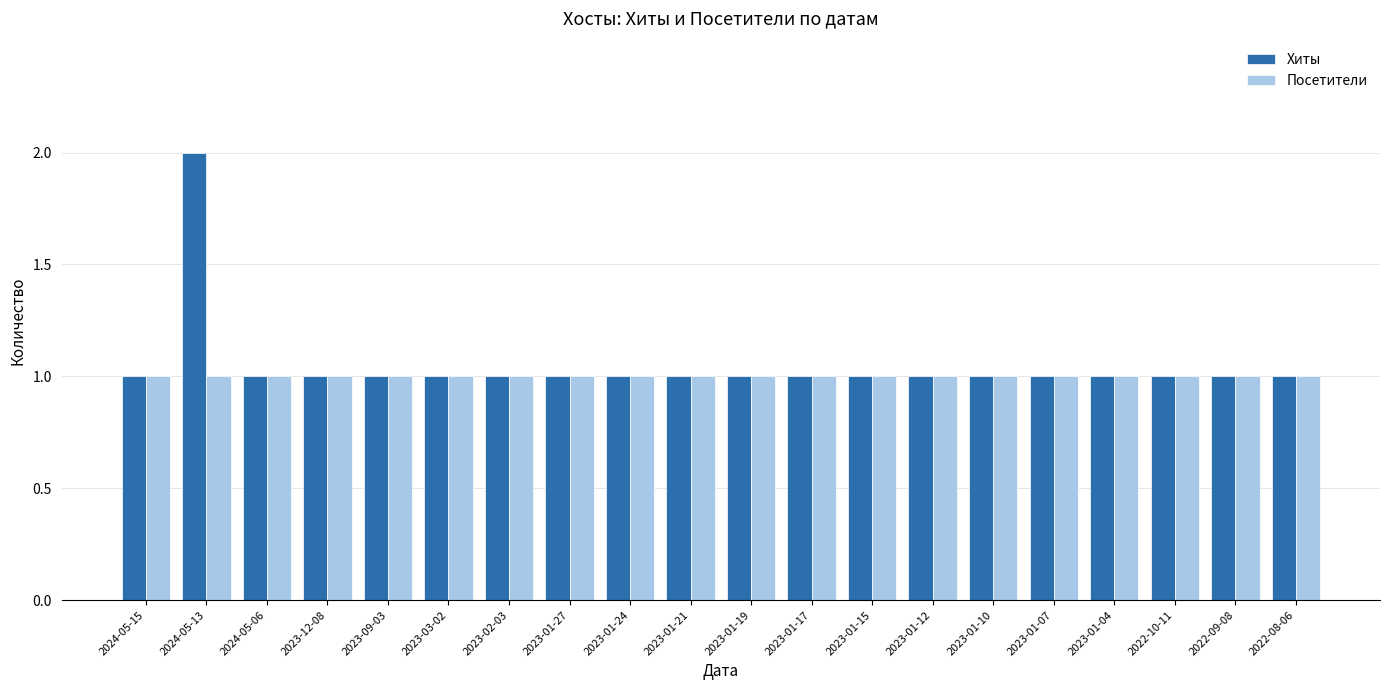

How many distinct data groups are displayed?

2